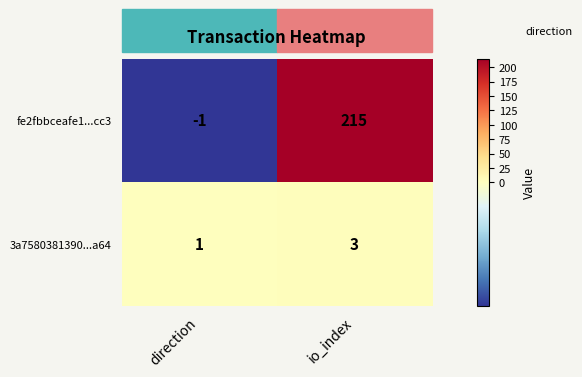

Rank the series by their average value, from lowest to highest.

3a7580381390...a64, fe2fbbceafe1...cc3